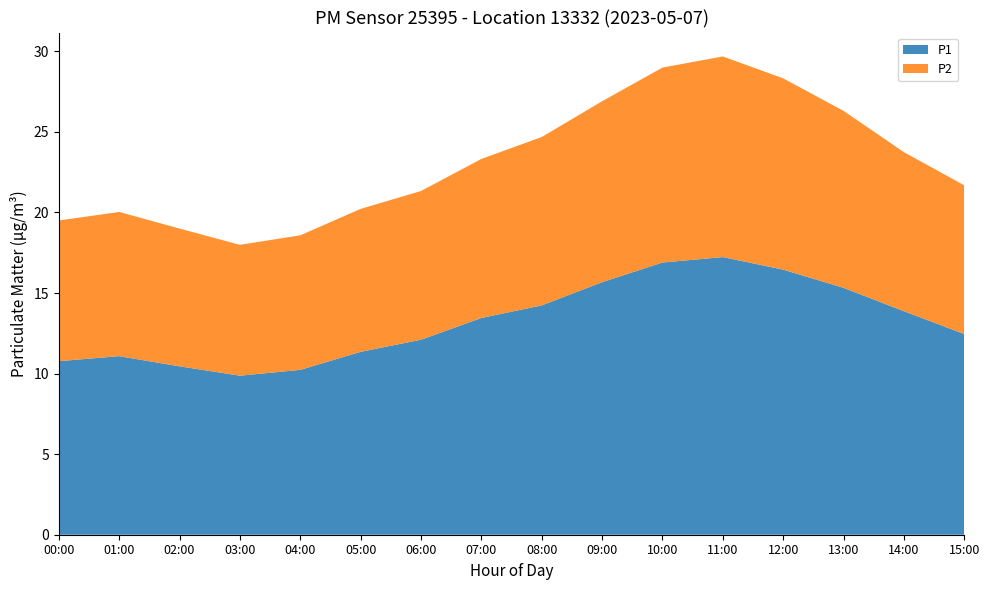

Reading right to left, list all the values displayed in this chart.

P1: 12.4	13.9	15.3	16.4	17.2	16.9	15.7	14.2	13.4	12.1	11.3	10.2	9.9	10.4	11.1	10.8
P2: 9.2	9.9	11.0	11.9	12.4	12.1	11.2	10.4	9.9	9.2	8.9	8.3	8.1	8.6	8.9	8.7